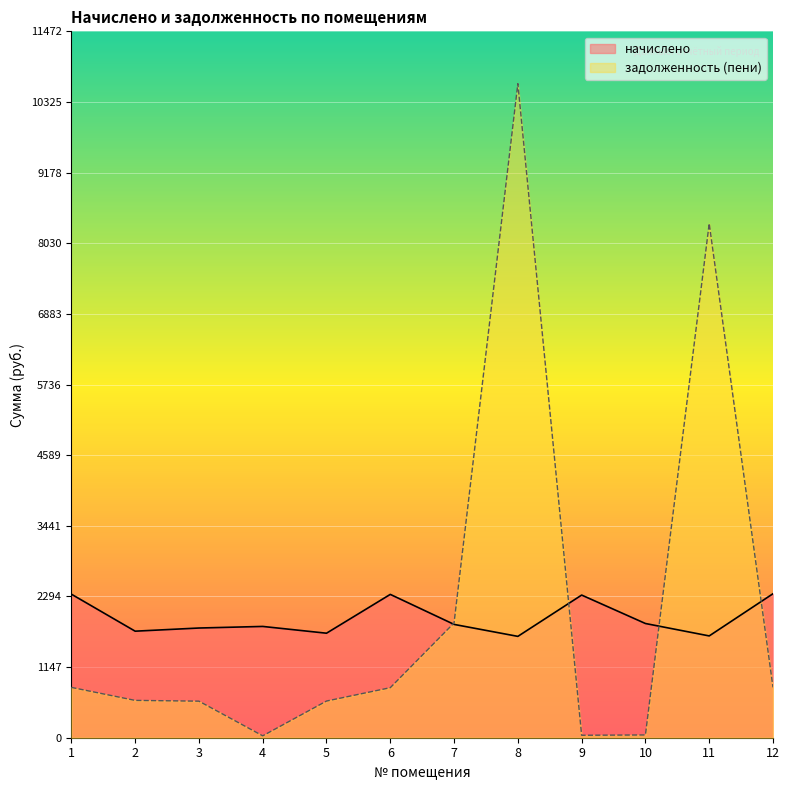

How many values in the задолженность (пени) series exceed 812?

6